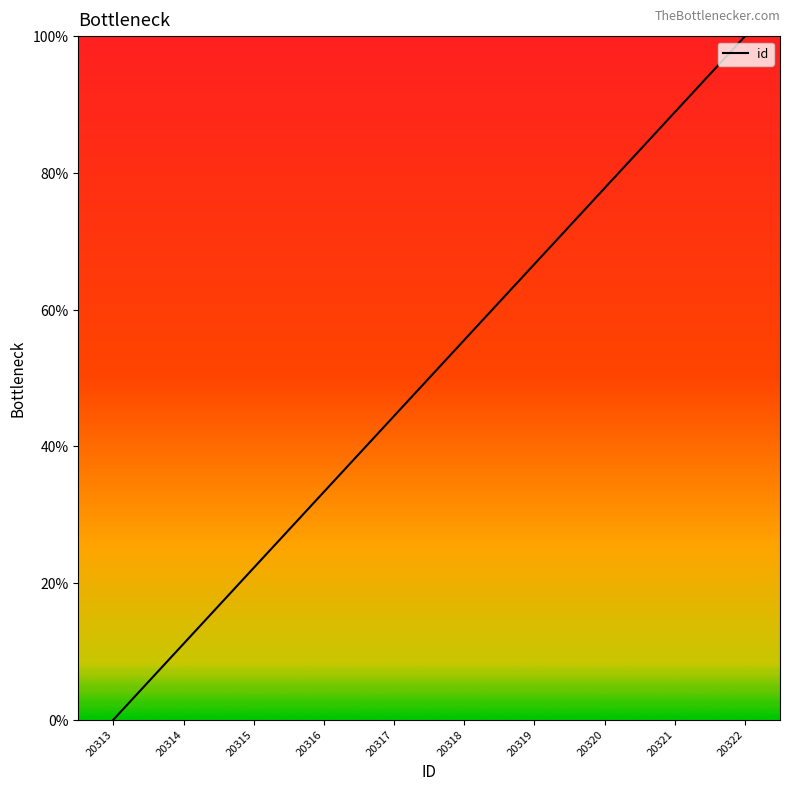

What value does the data have at 20315?

22.2